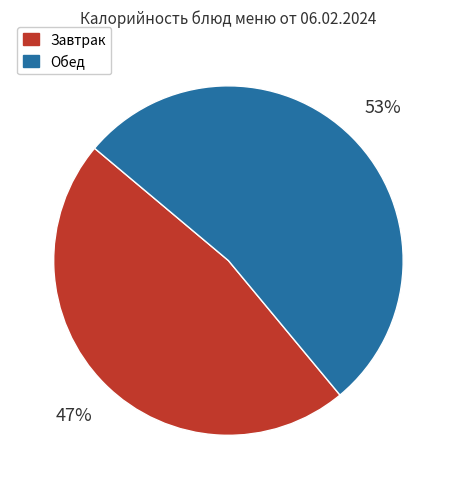

To the nearest percent, what is the average slice percentage?

50%